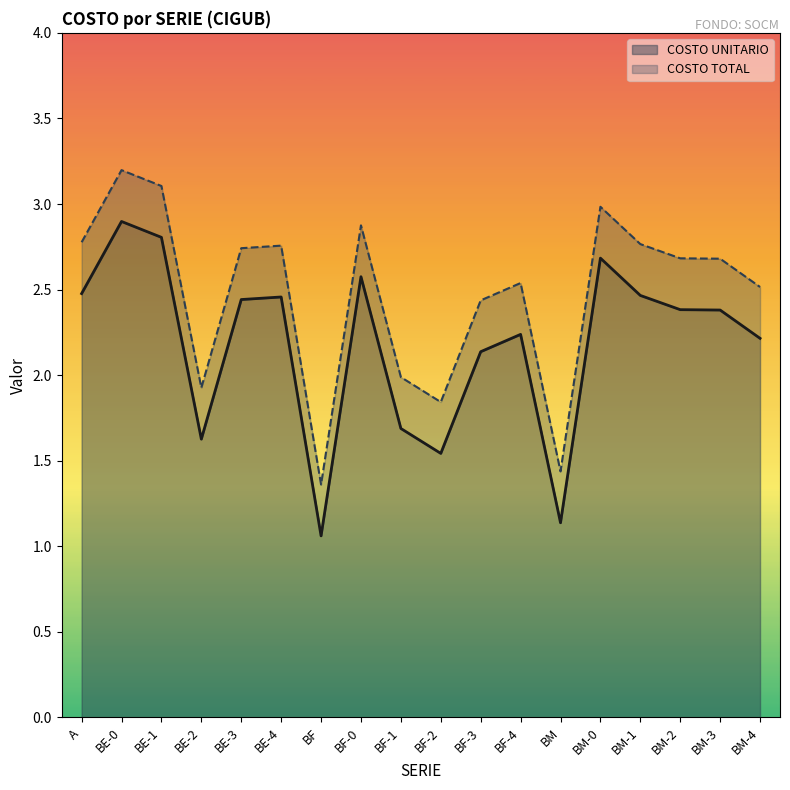

True or false: COSTO UNITARIO and COSTO TOTAL cross at least once.

False